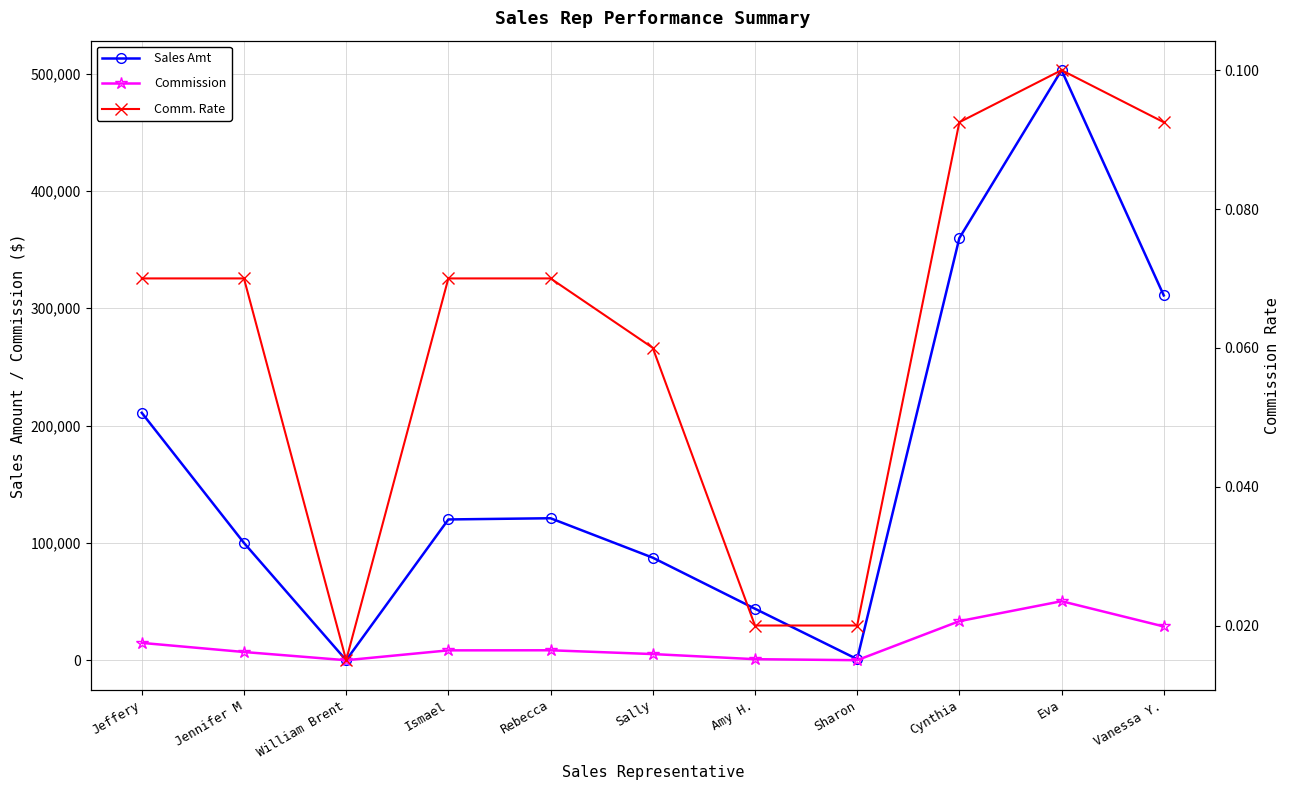

Rank the series at Vanessa Y. from lowest to highest value.

Comm. Rate, Commission, Sales Amt